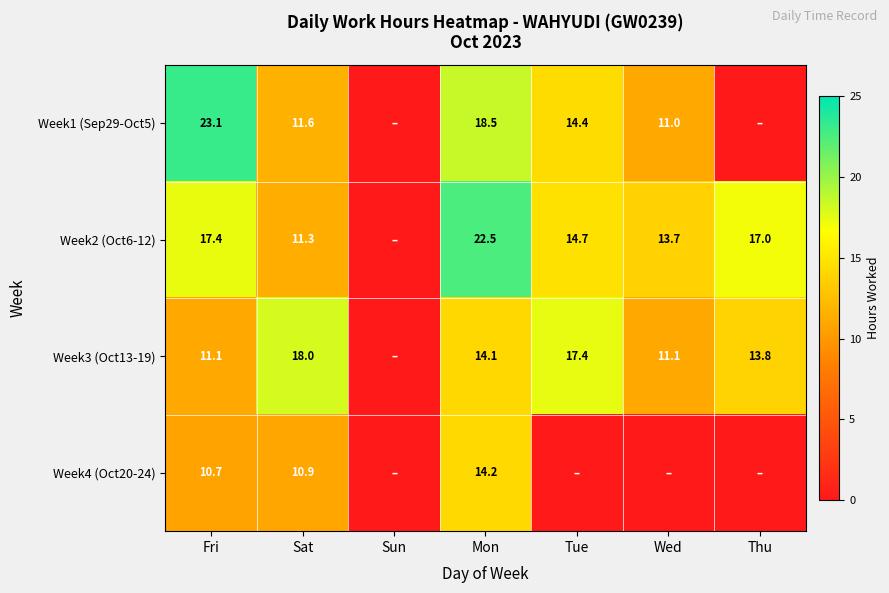

How many data points does each series have?

7